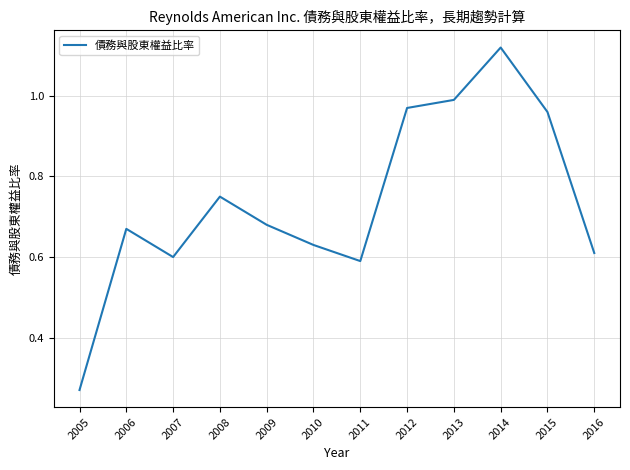

Is it true that the value at 2007 is 0.6?

True